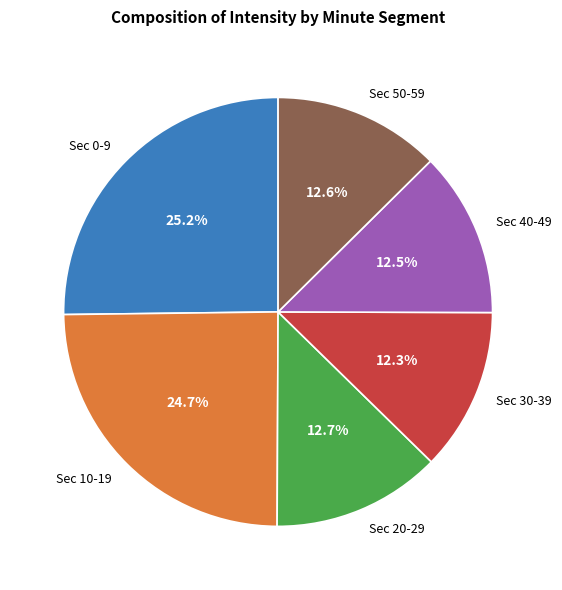

What is the ratio of the value at Sec 10-19 to the value at Sec 20-29?

1.9